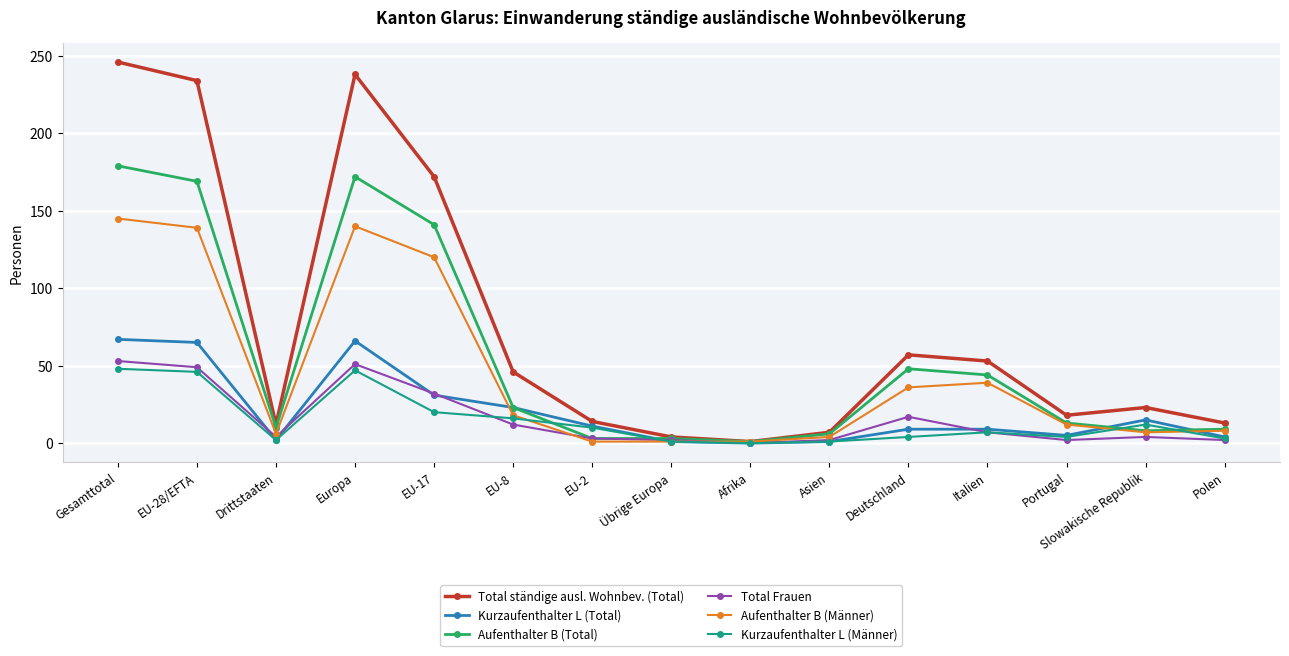

What is the difference between the maximum and second lowest values in the Kurzaufenthalter L (Männer) series?

47